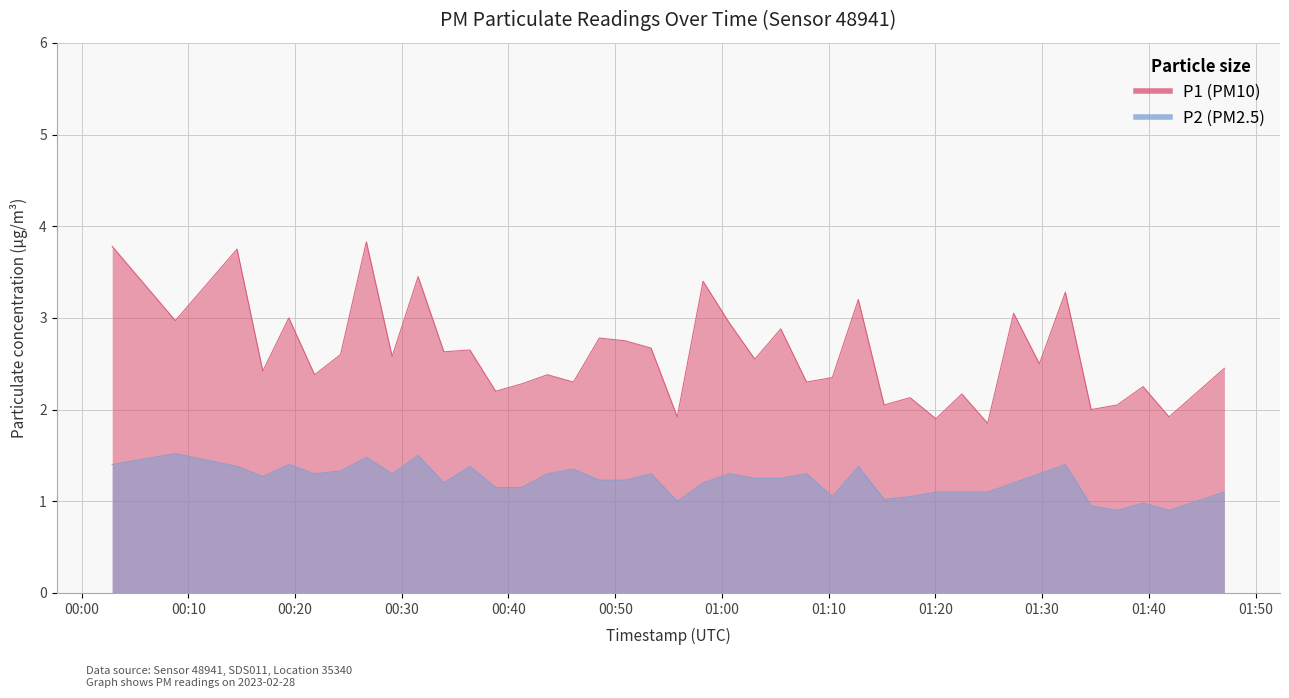

Does the chart have visible grid lines?

Yes